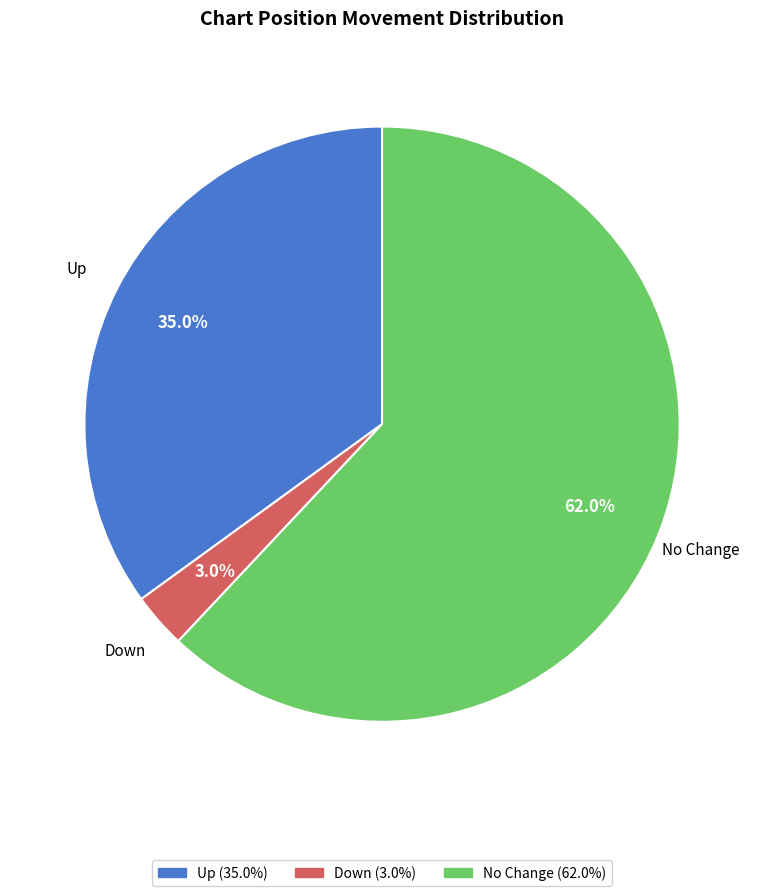

Is there any slice that represents more than half of the pie?

Yes